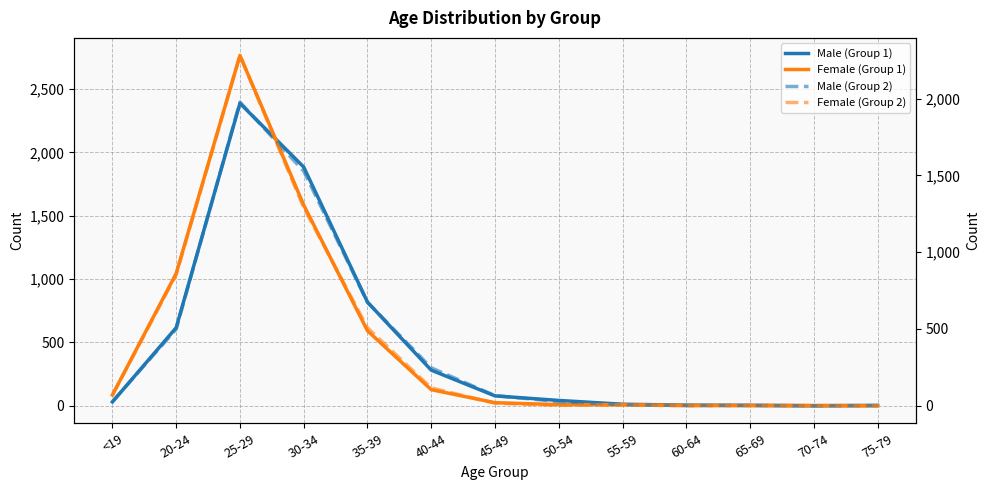

Reading left to right, extract all data points from this chart.

Male (Group 1): 30	616	2387	1884	818	281	78	42	12	5	3	0	3
Female (Group 1): 85	1044	2765	1584	592	127	24	9	8	3	2	2	0
Male (Group 2): 27	499	1978	1528	674	247	66	27	7	1	2	0	1
Female (Group 2): 69	854	2282	1291	508	116	17	3	6	0	2	1	0